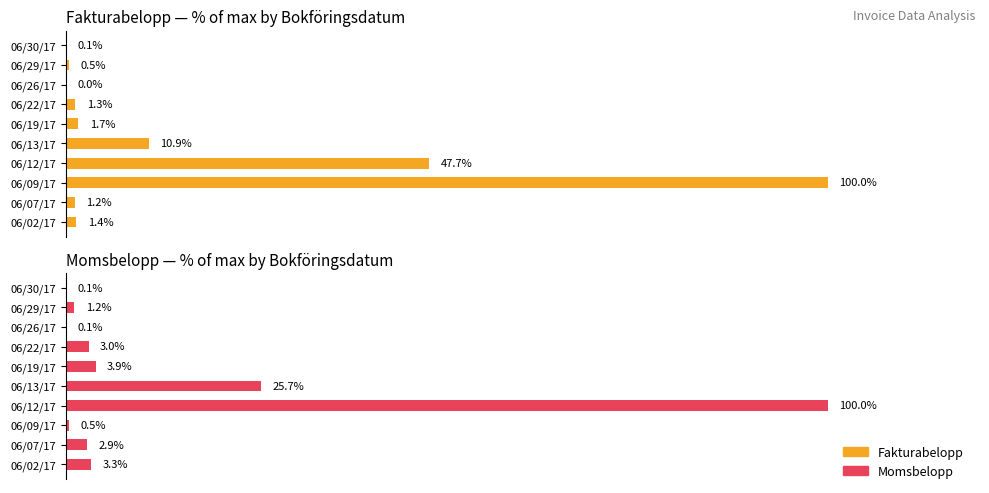

What is the highest value of the Fakturabelopp (avg %) series?

100.0